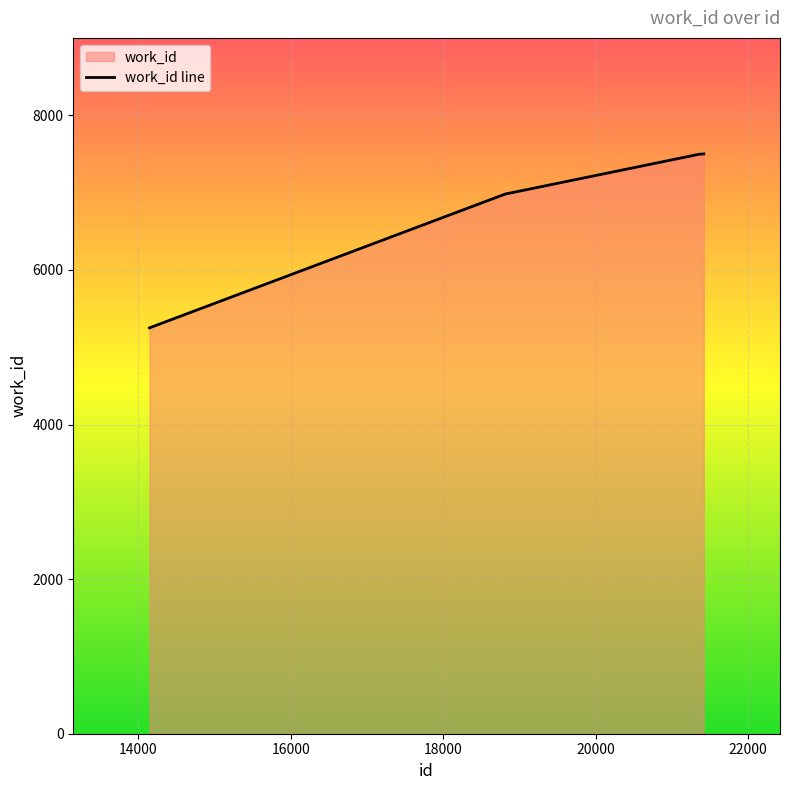

What is the maximum value shown in the chart?

7502